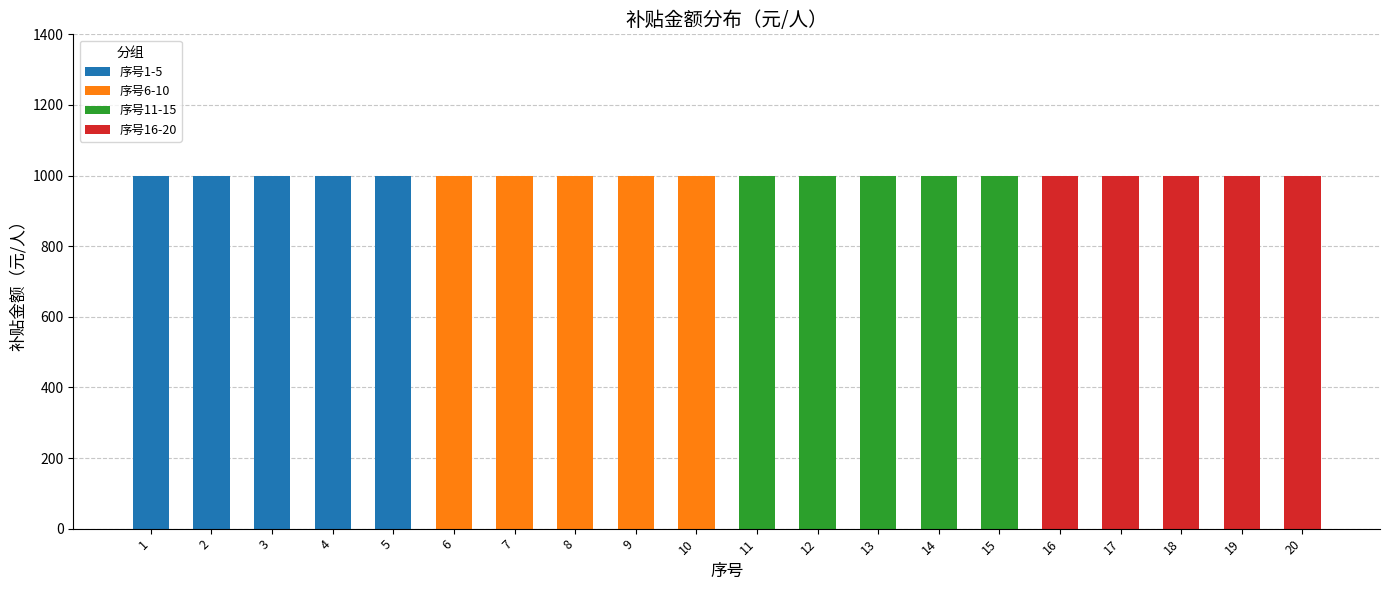

How many values in the 序号1-5 series exceed 0?

5